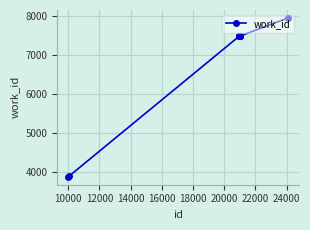

What is the average value?

6802